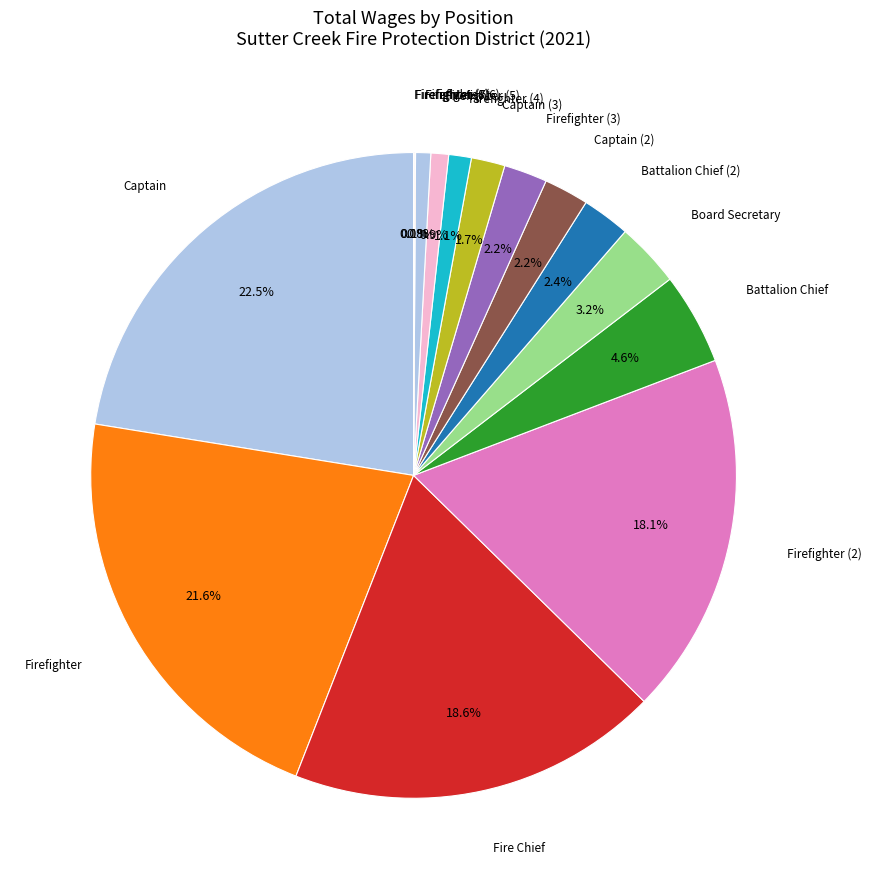

Which slice is the largest?

Captain